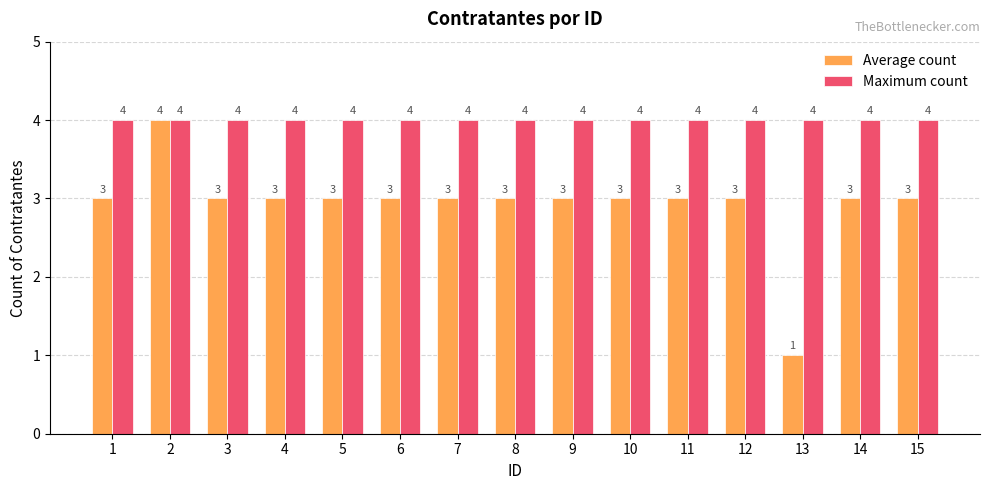

Reading left to right, what are all the values shown in this chart?

Average count: 3	4	3	3	3	3	3	3	3	3	3	3	1	3	3
Maximum count: 4	4	4	4	4	4	4	4	4	4	4	4	4	4	4